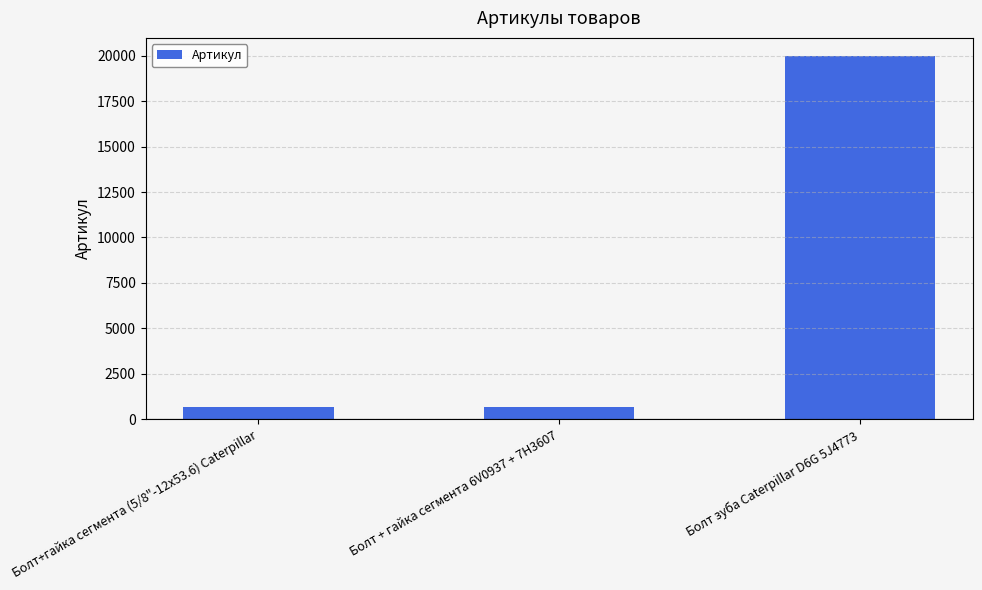

Does the chart contain any negative values?

No